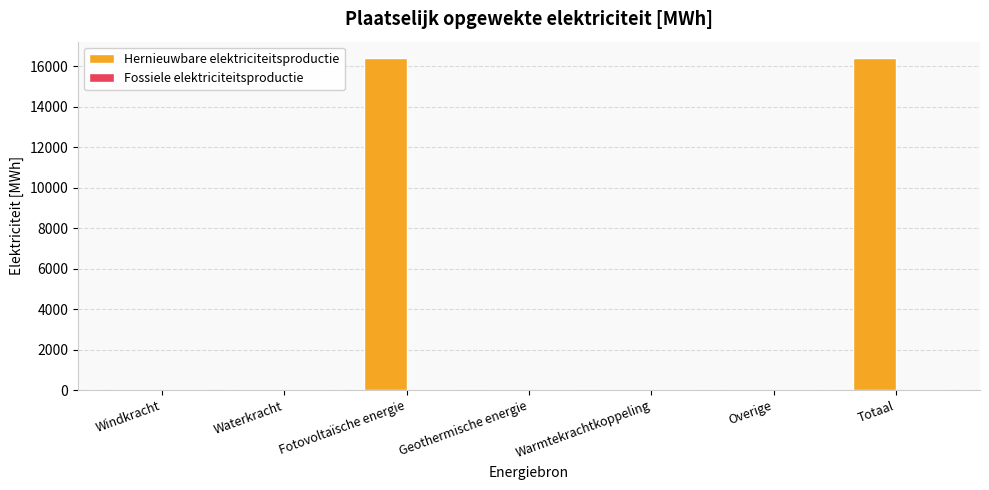

Reading left to right, what are all the values shown in this chart?

Windkracht=0.0	Waterkracht=0.0	Fotovoltaïsche energie=16390.1	Geothermische energie=0.0	Warmtekrachtkoppeling=0.0	Overige=0.0	Totaal=16390.1